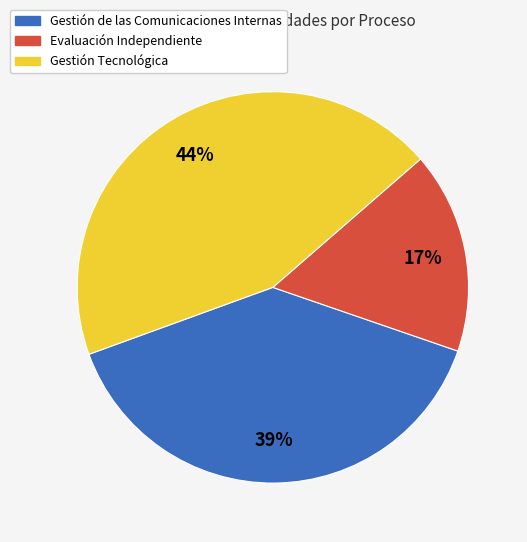

Does any single category account for the majority?

No